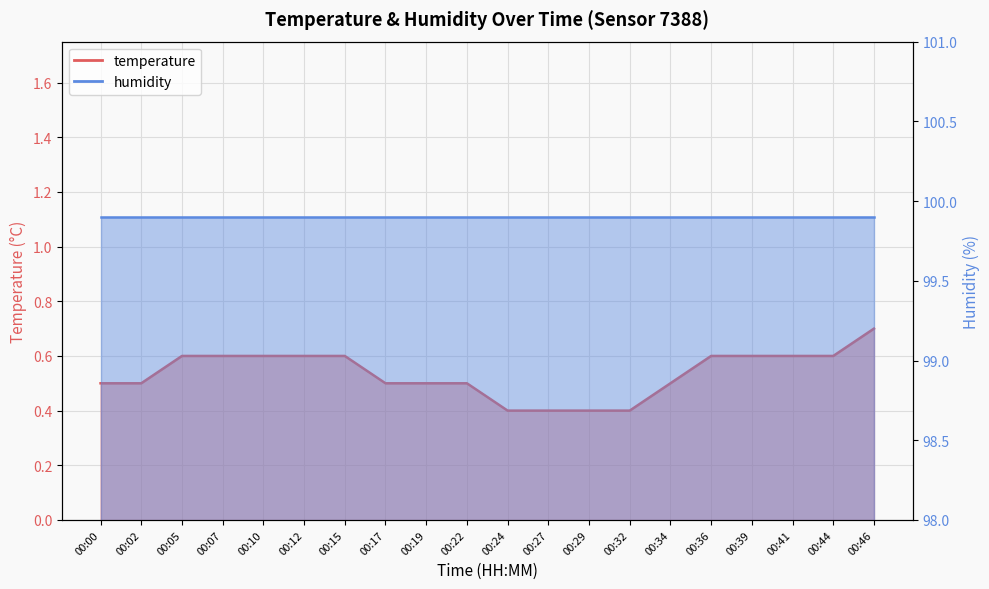

List the labels in order of value, smallest first.

00:24, 00:27, 00:29, 00:32, 00:00, 00:02, 00:17, 00:19, 00:22, 00:34, 00:05, 00:07, 00:10, 00:12, 00:15, 00:36, 00:39, 00:41, 00:44, 00:46